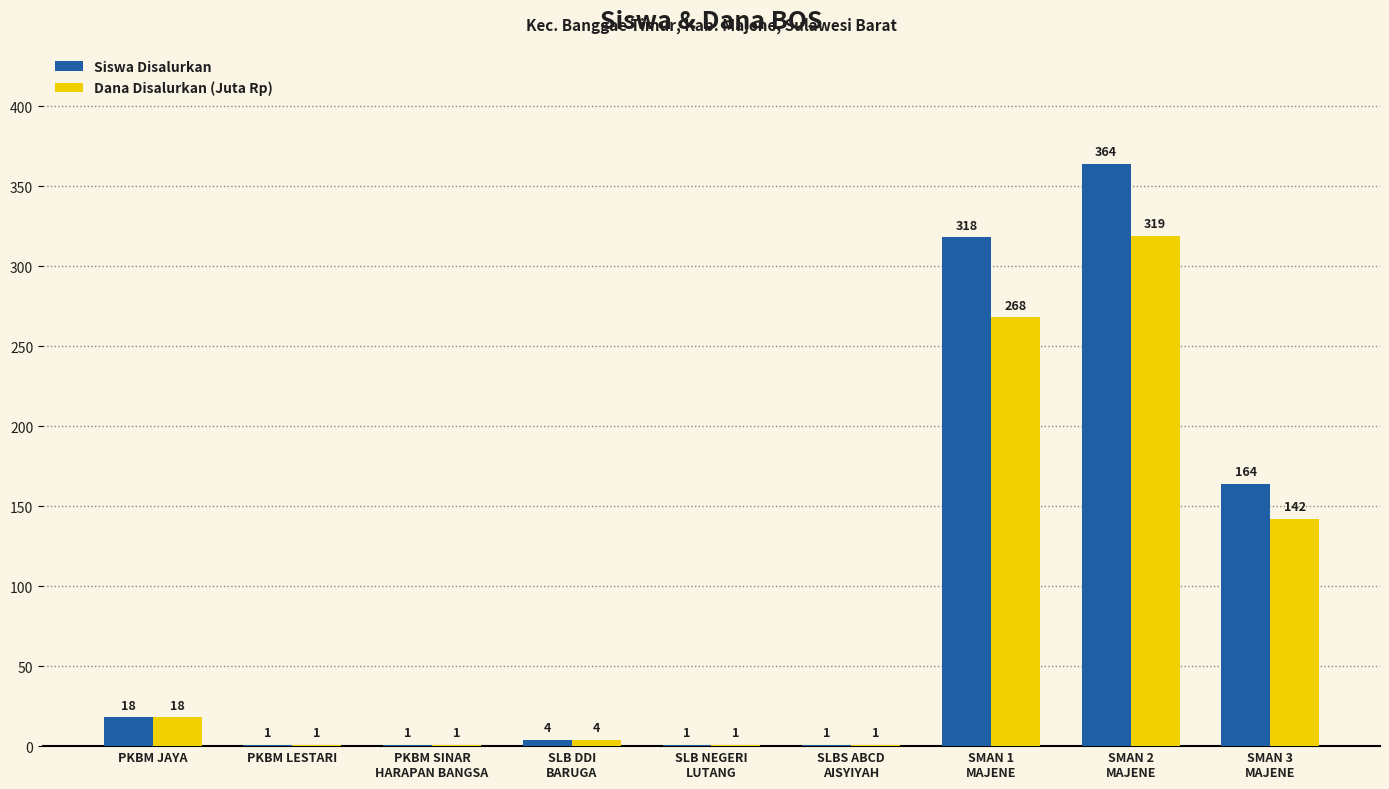

The value of Siswa Disalurkan at PKBM LESTARI is 1. True or false?

True